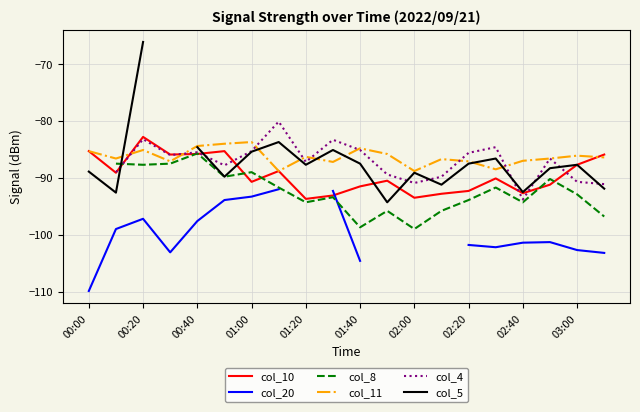

The col_10 series shows -90.7 at 01:00. True or false?

True